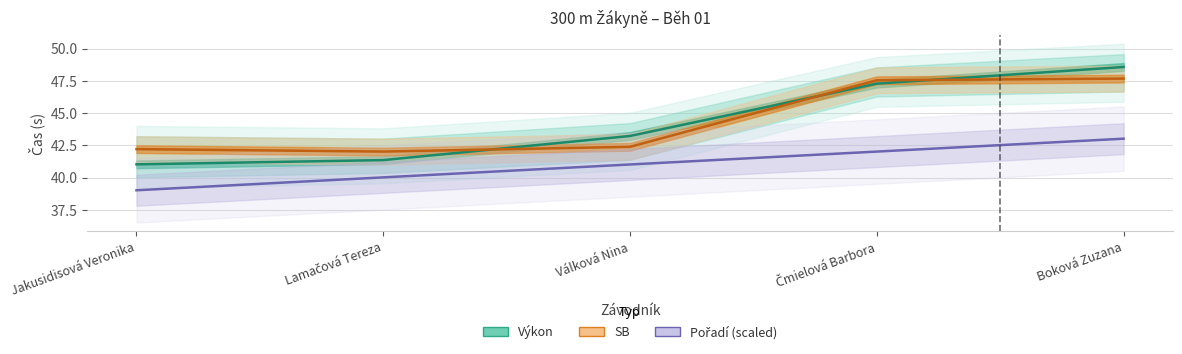

Which series changed the most between Jakusidisová Veronika and Čmielová Barbora?

Výkon